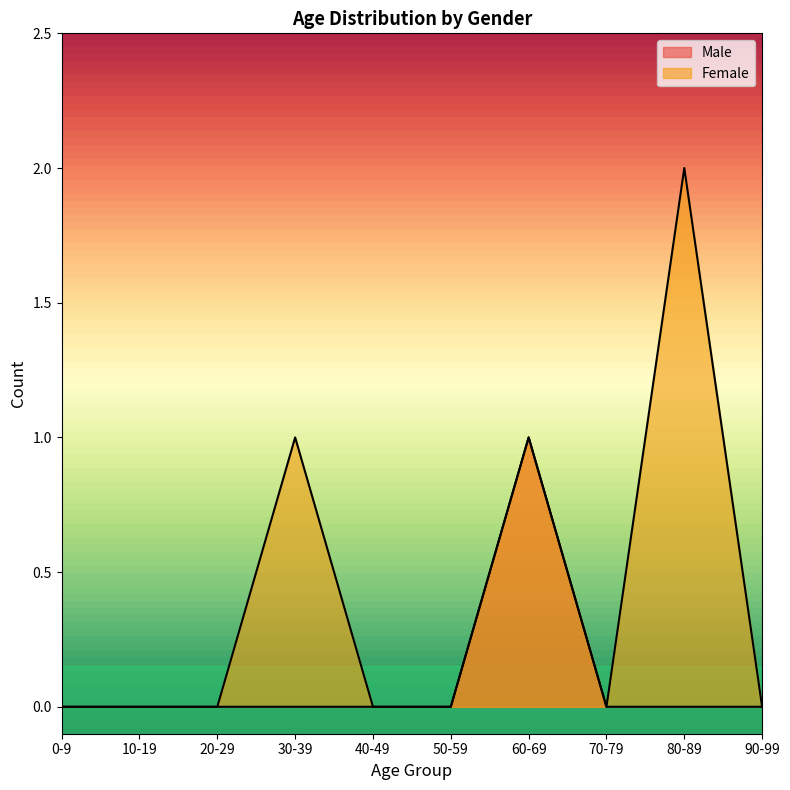

Where is the first local maximum for Female?

30-39